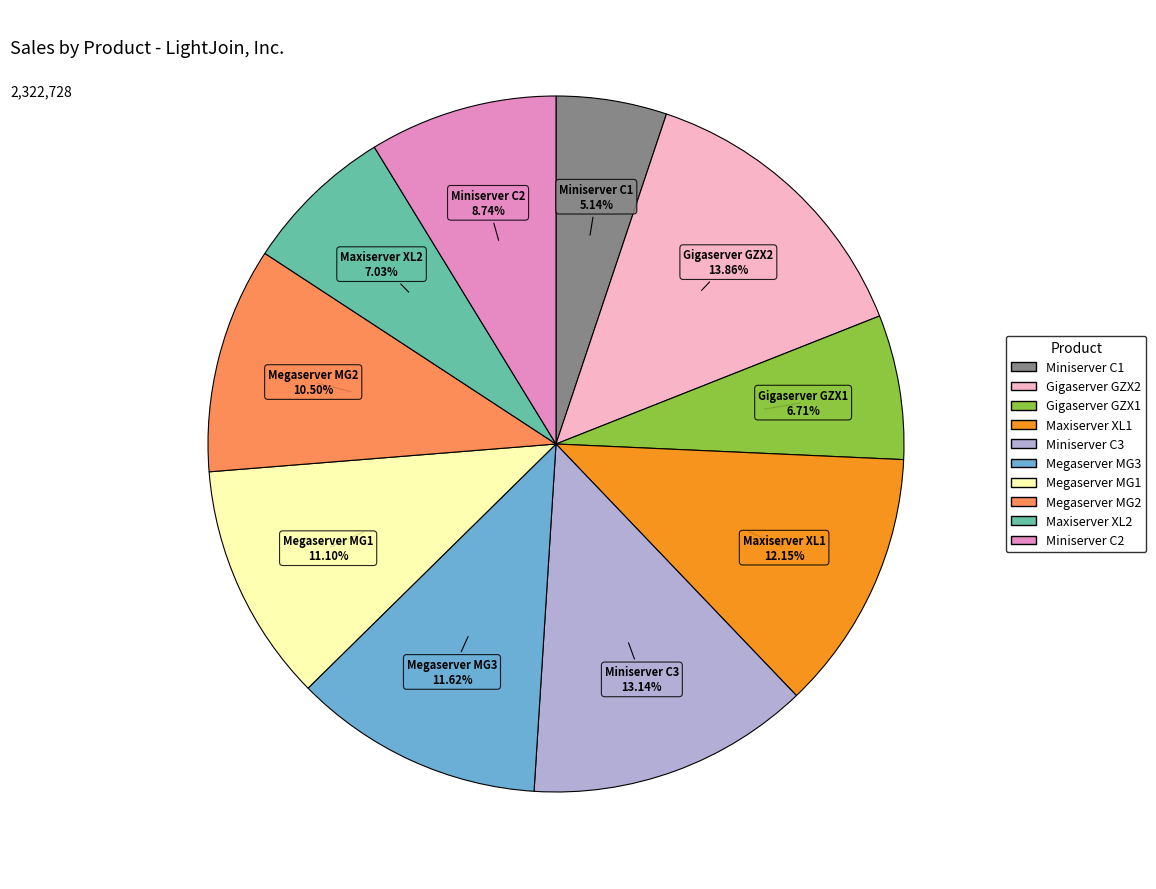

What is the smallest slice in the pie chart?

Miniserver C1